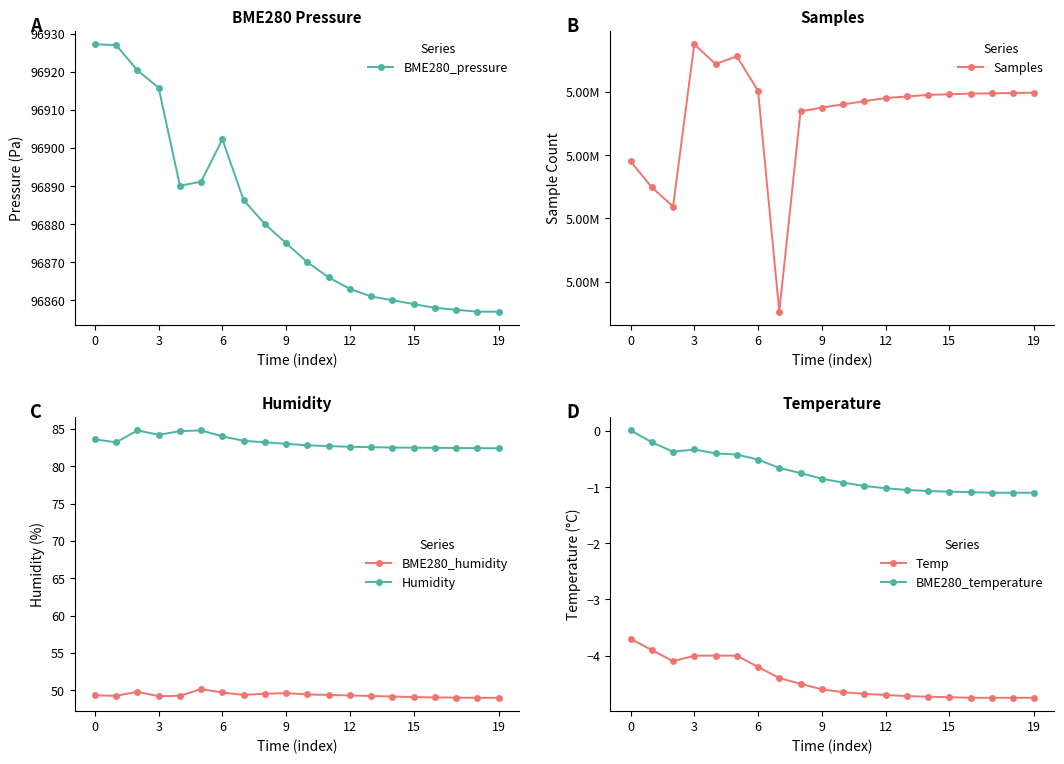

True or false: BME280_temperature and Humidity intersect in this chart.

False